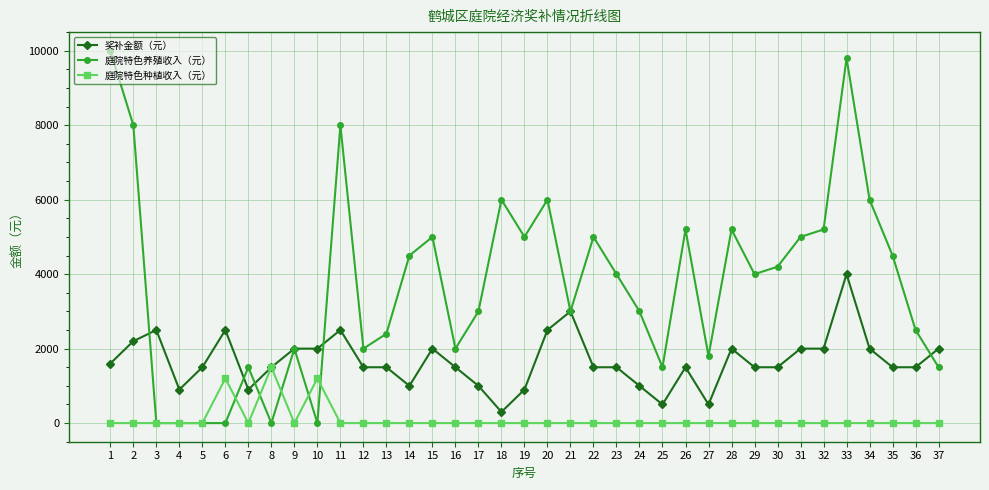

At which category is the sum across all series the highest?

33